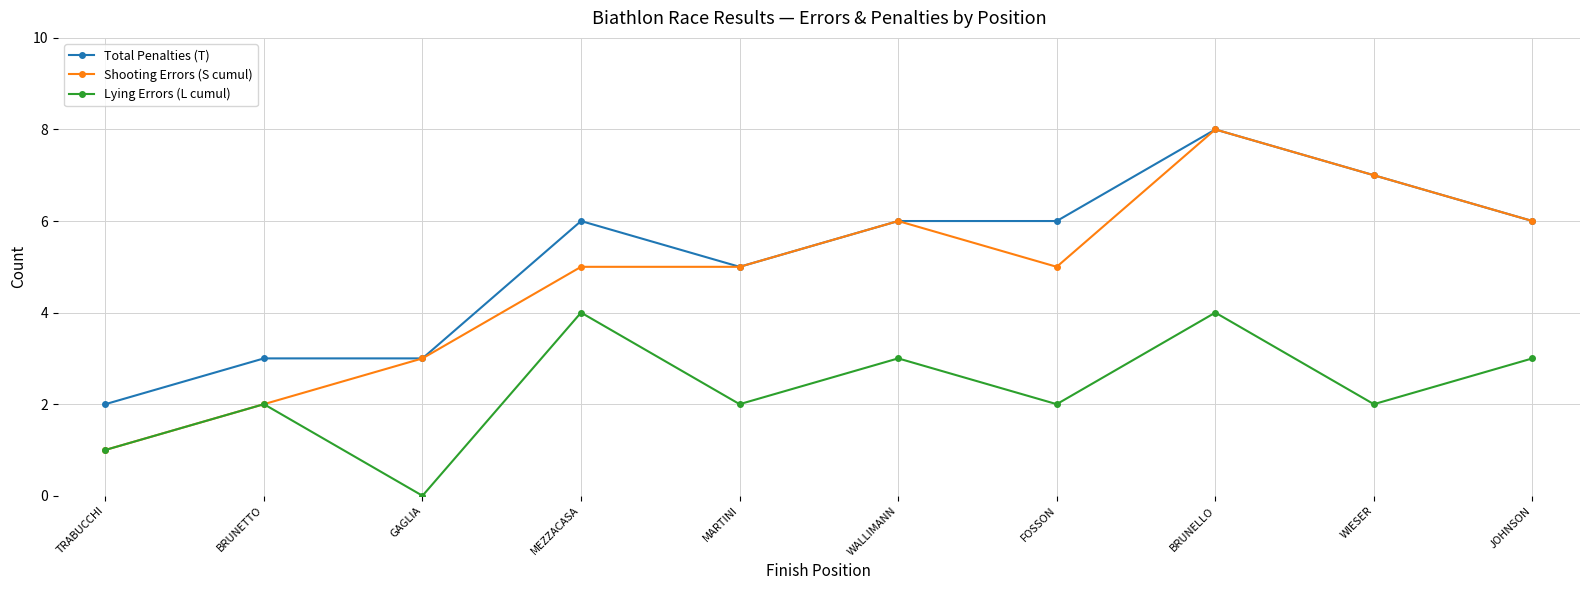

What is the label of the 10th point from the left?

JOHNSON